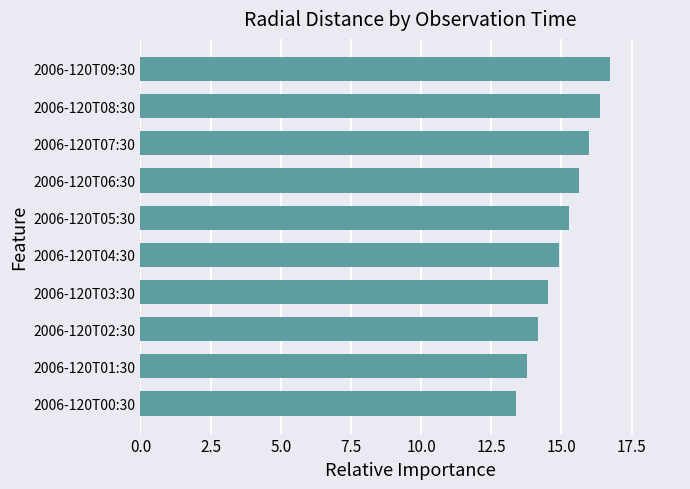

How many data points are less than 15?

5